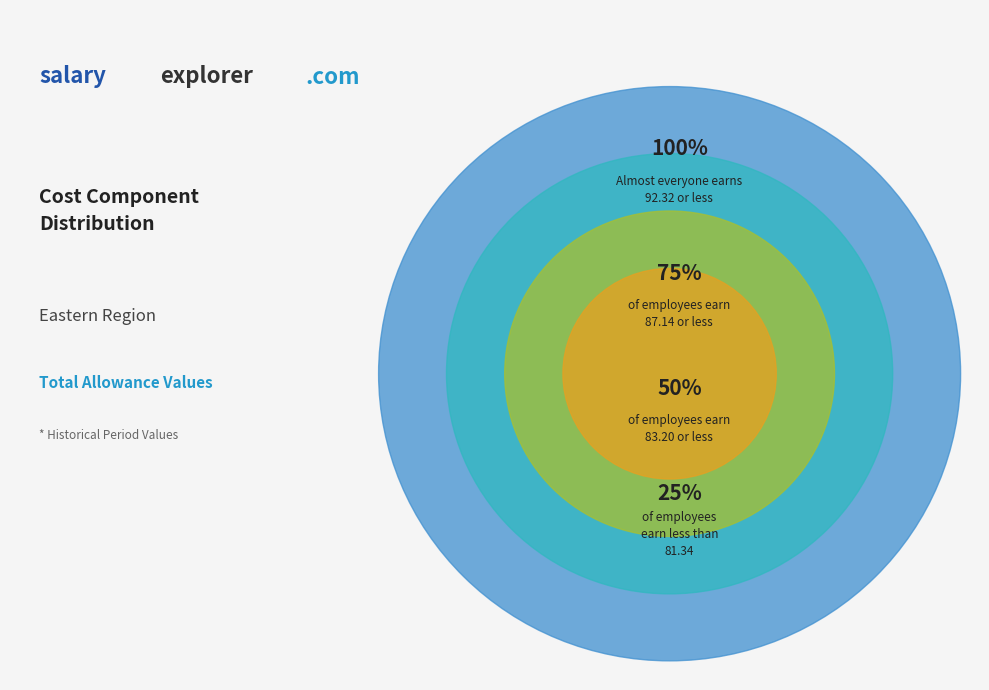

To the nearest percent, what is the average slice percentage?

25%